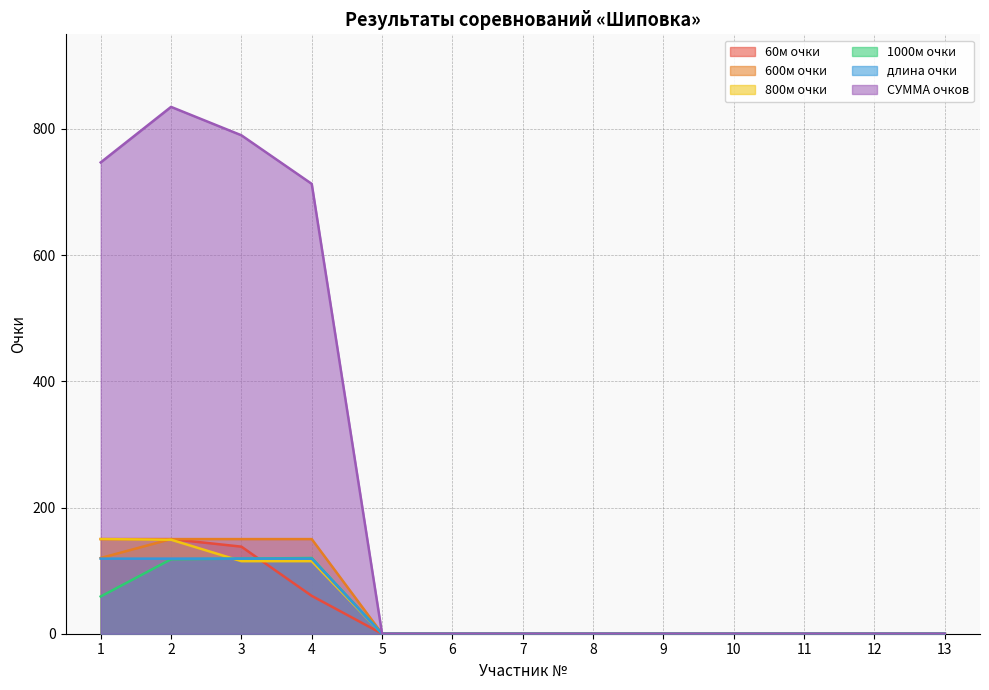

At which label does 60м очки reach its peak?

1